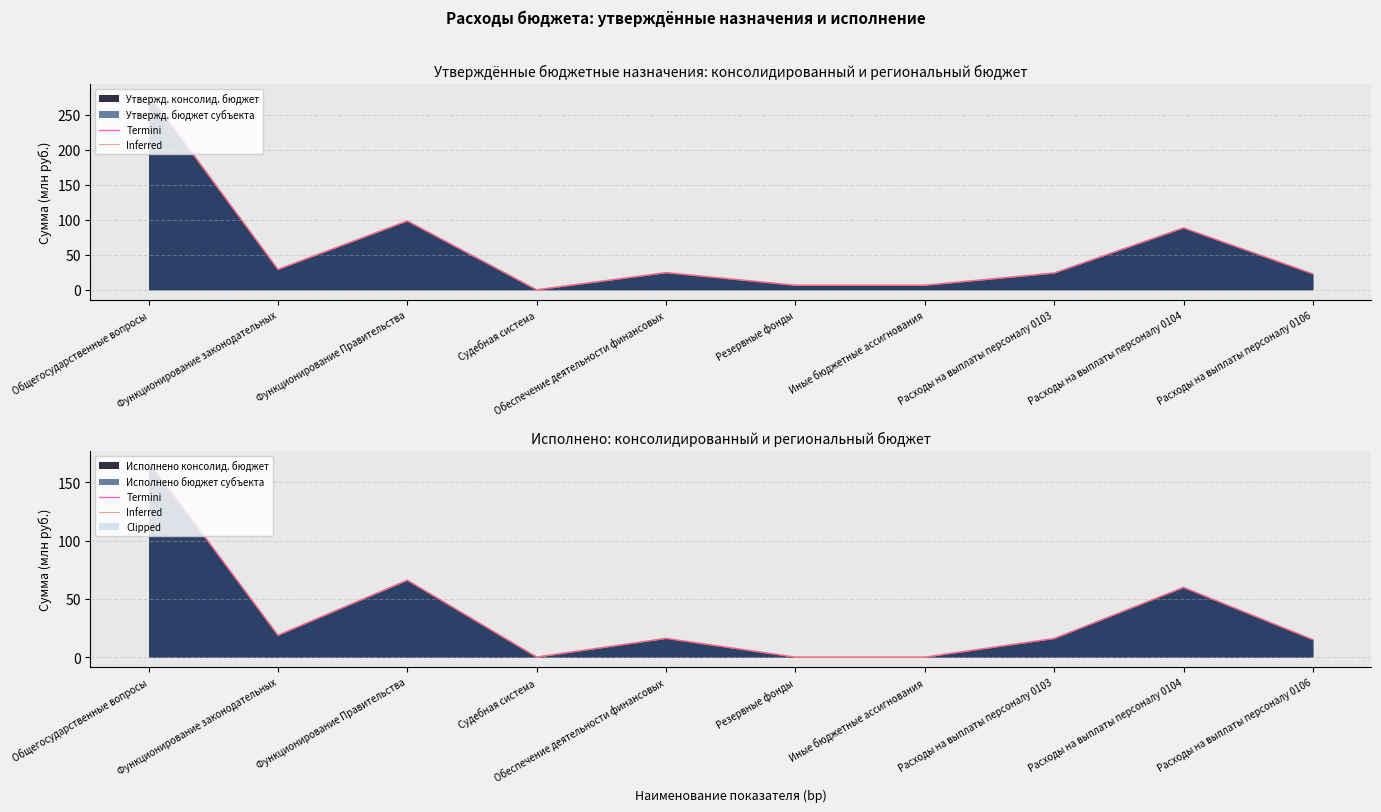

Which label corresponds to the smallest value in the chart?

Резервные фонды